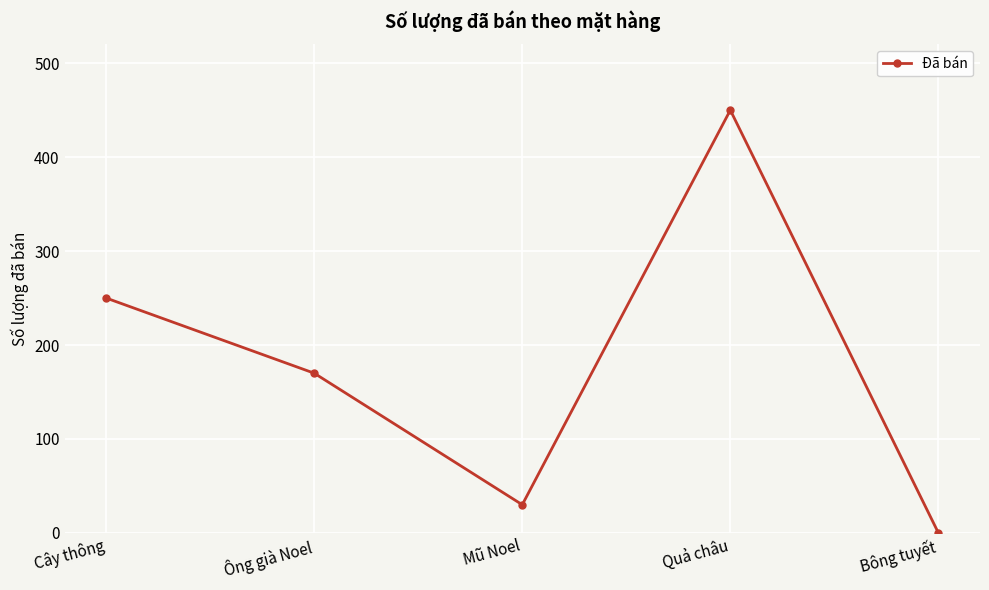

At which label is the value closest to 225?

Cây thông